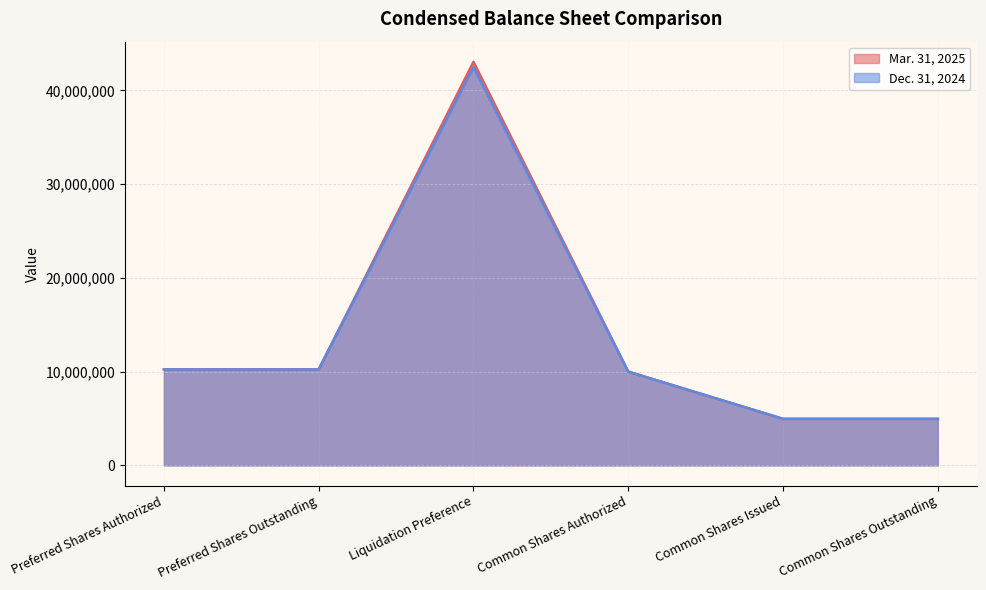

List the series in order of their peak value, highest first.

Mar. 31, 2025, Dec. 31, 2024